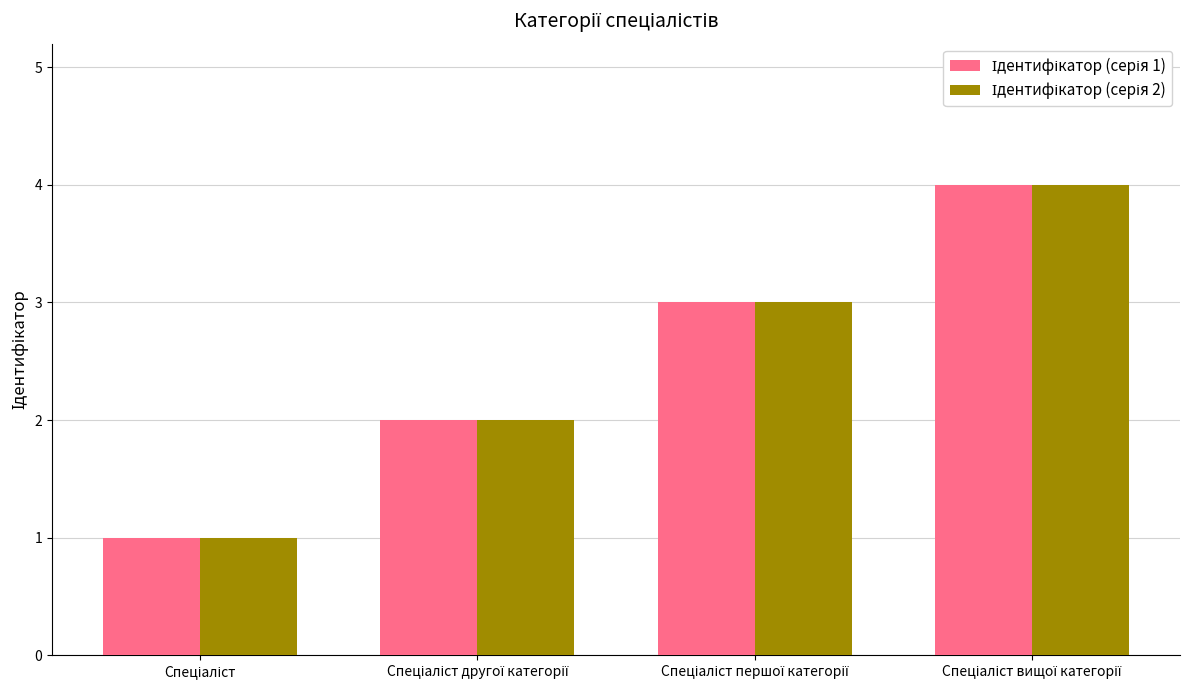

What is the greatest value displayed?

4